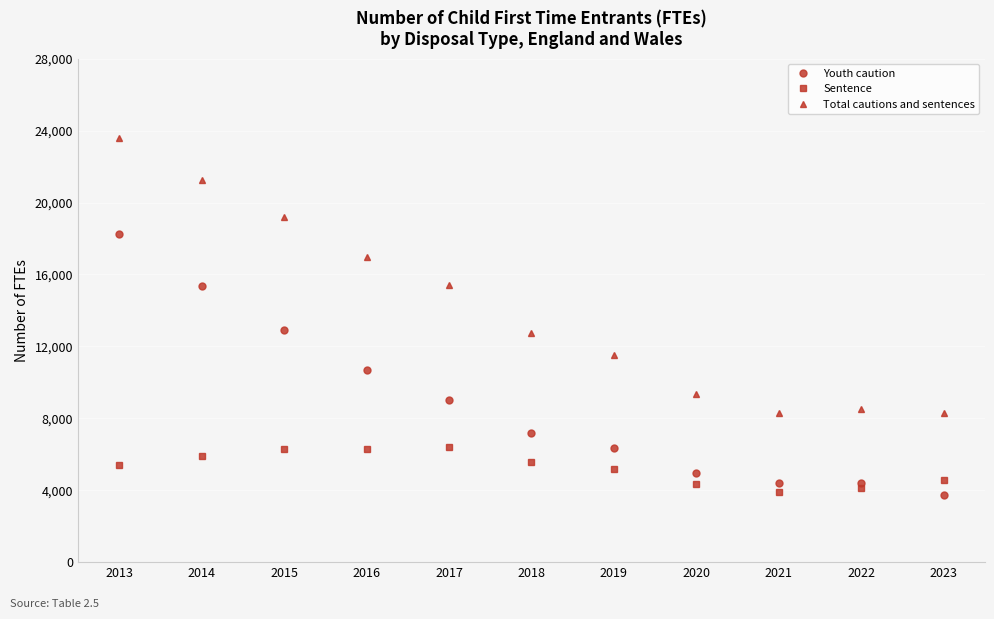

Rank the series by their maximum value, from highest to lowest.

Total cautions and sentences, Youth caution, Sentence